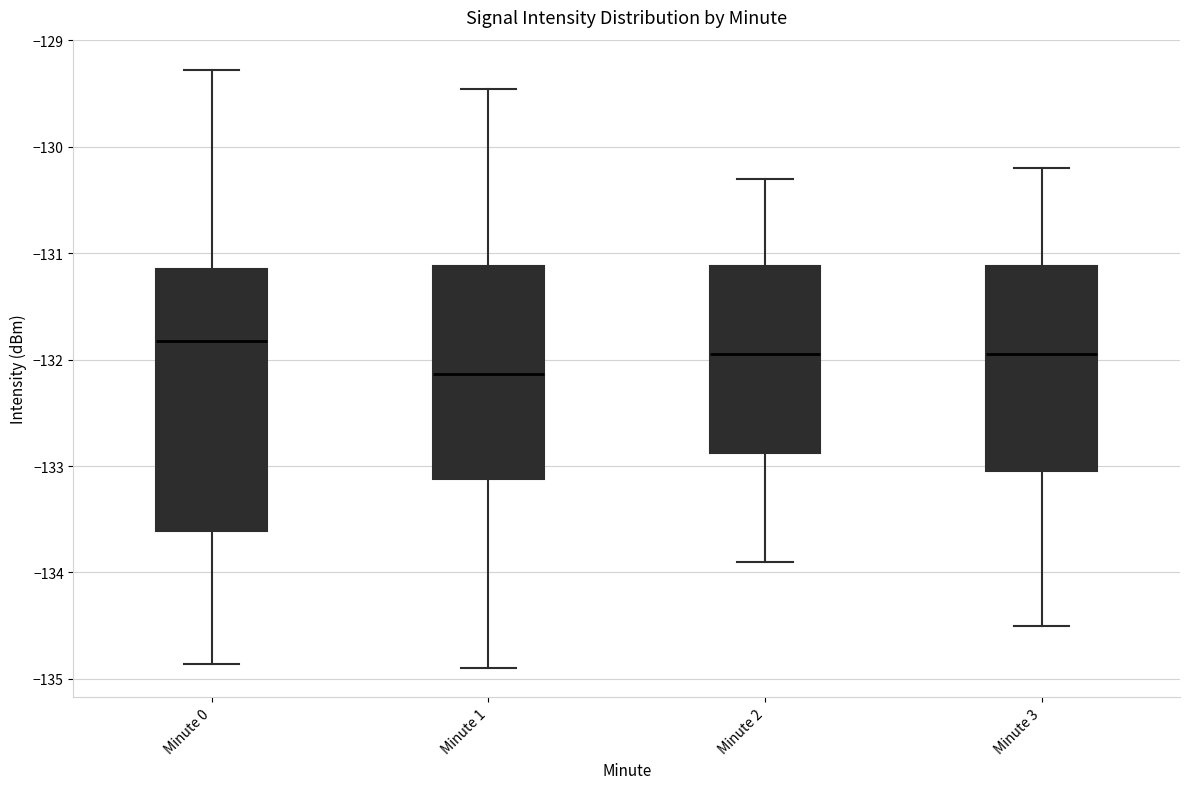

Which box has the highest median line?

Minute 0